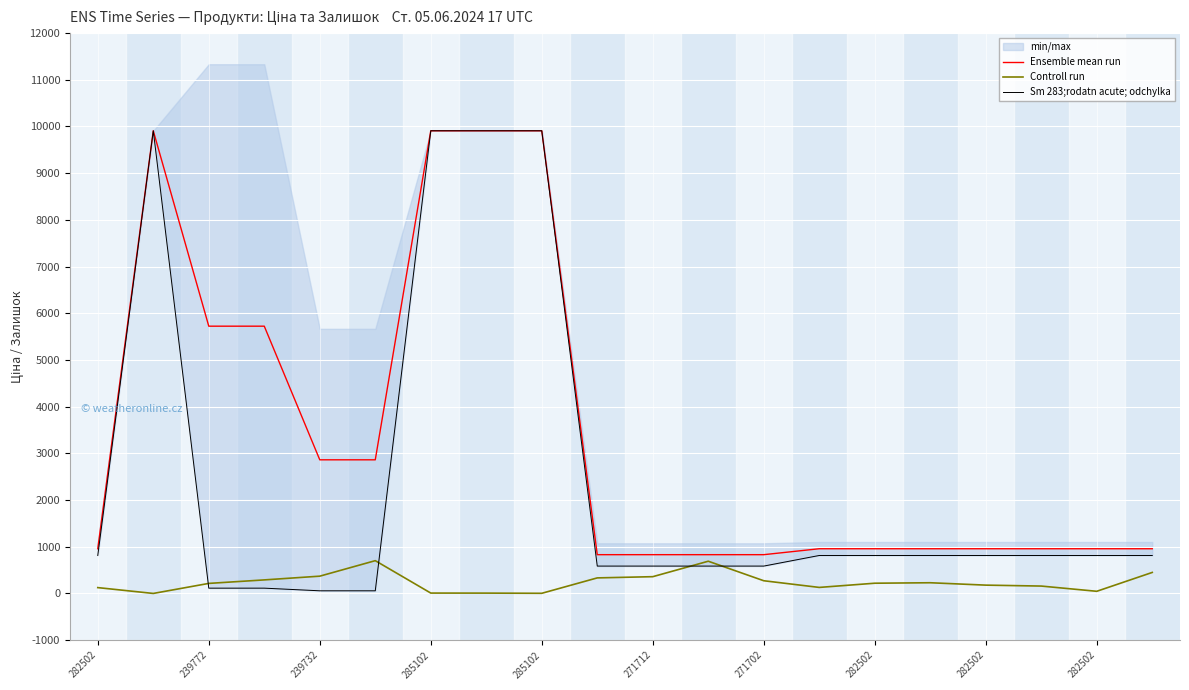

Is the value of Sm 283;rodatn acute; odchylka at 11 greater than the value of Controll run at 285102?

Yes